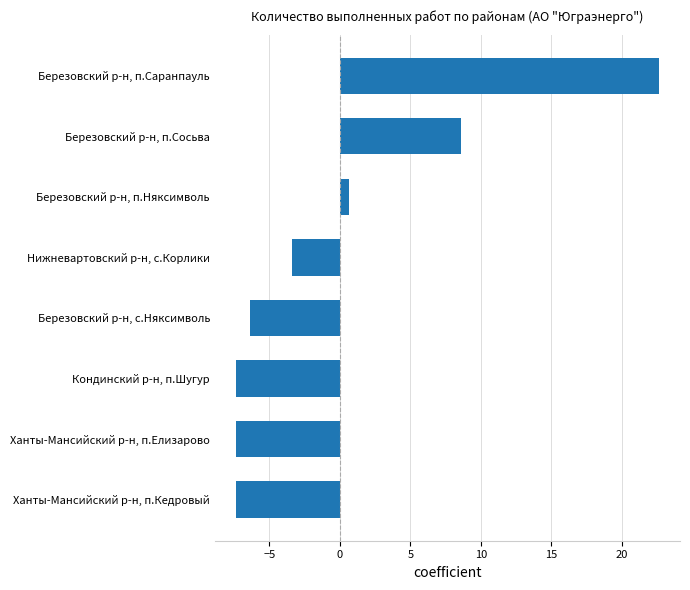

What is the difference between the maximum and minimum values?

30.0